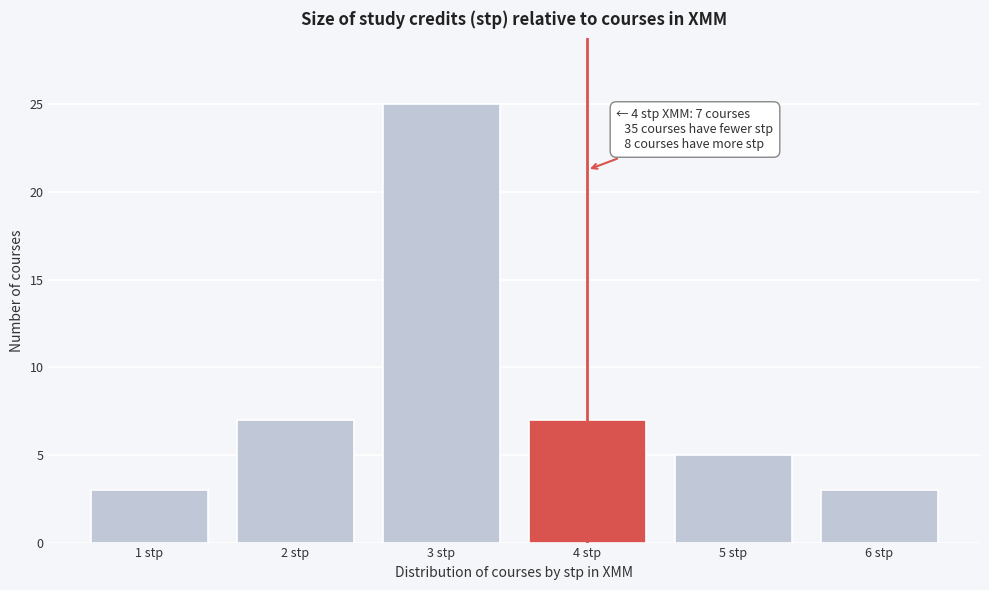

Reading left to right, list all the values displayed in this chart.

1 stp=3	2 stp=7	3 stp=25	4 stp=7	5 stp=5	6 stp=3